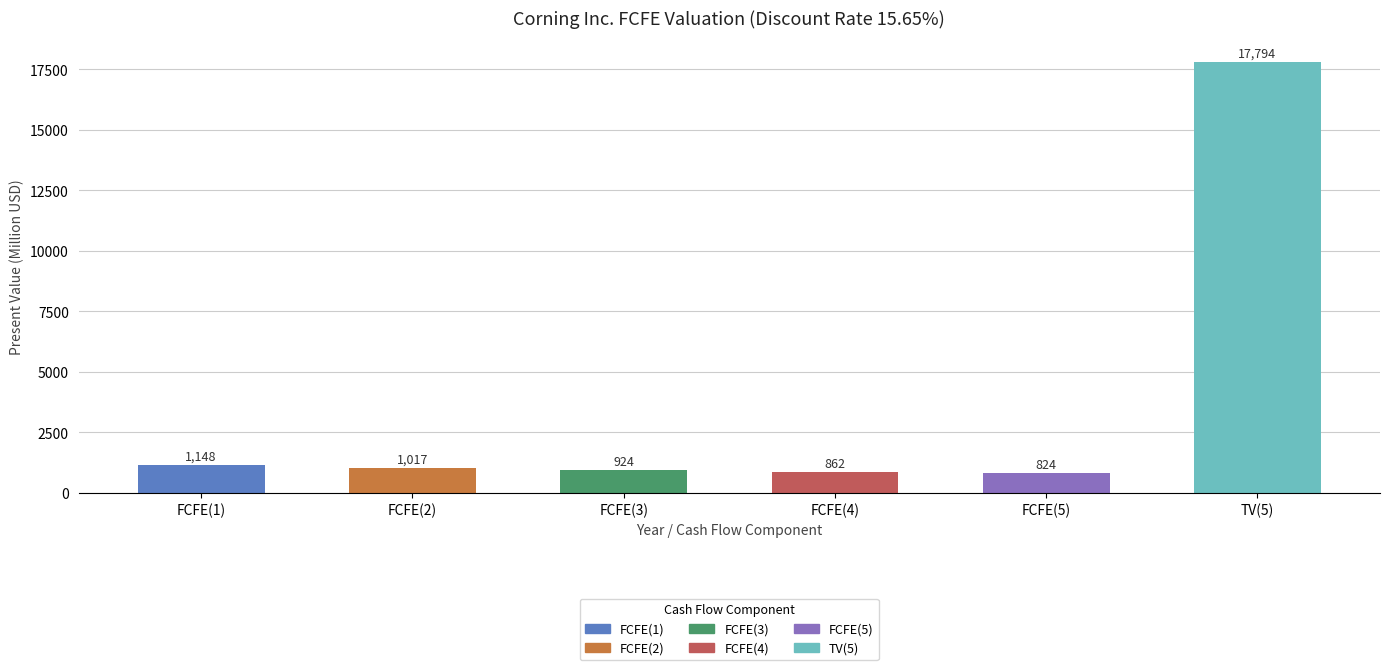

List the labels in order of value, smallest first.

FCFE(5), FCFE(4), FCFE(3), FCFE(2), FCFE(1), TV(5)